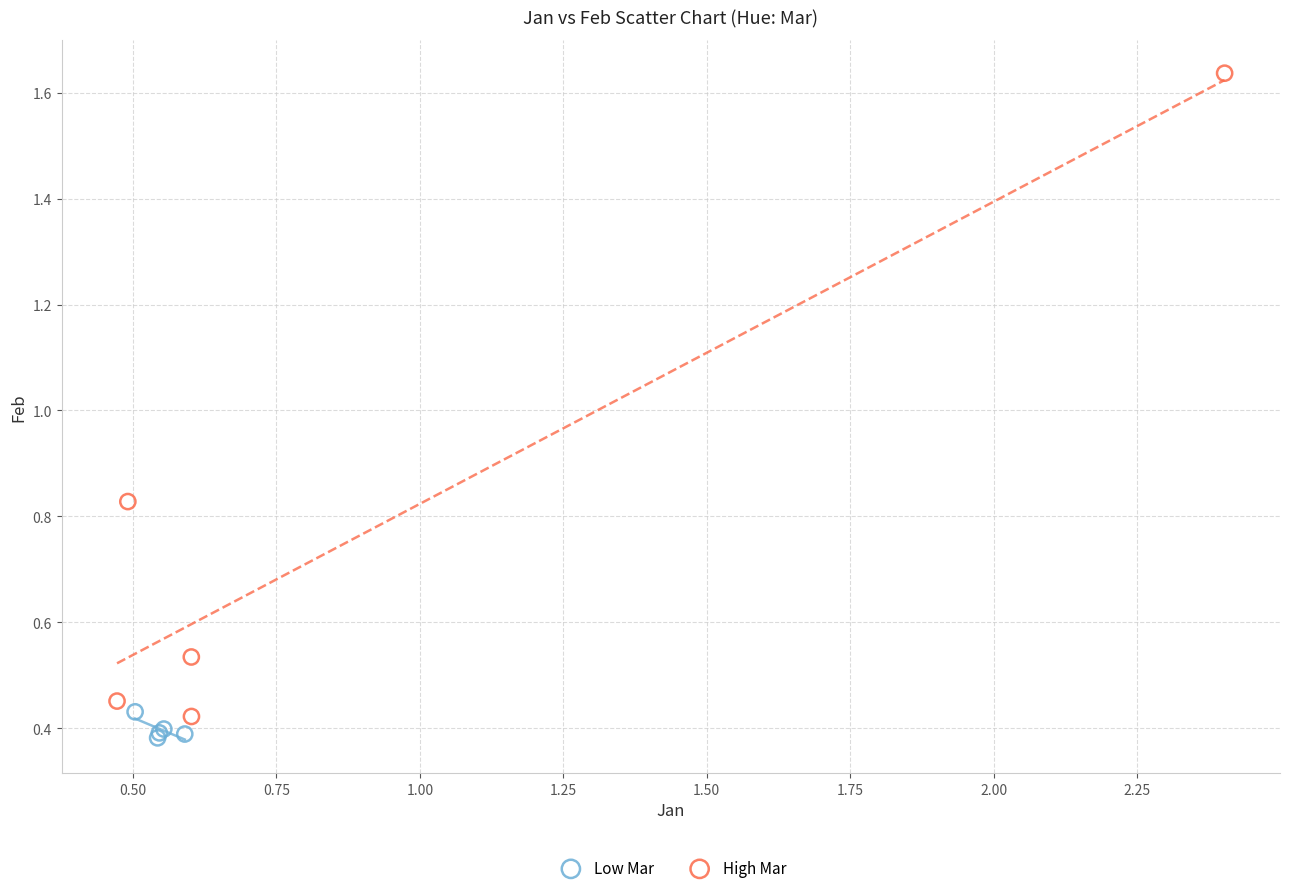

Which series reaches the maximum Y coordinate?

High Mar